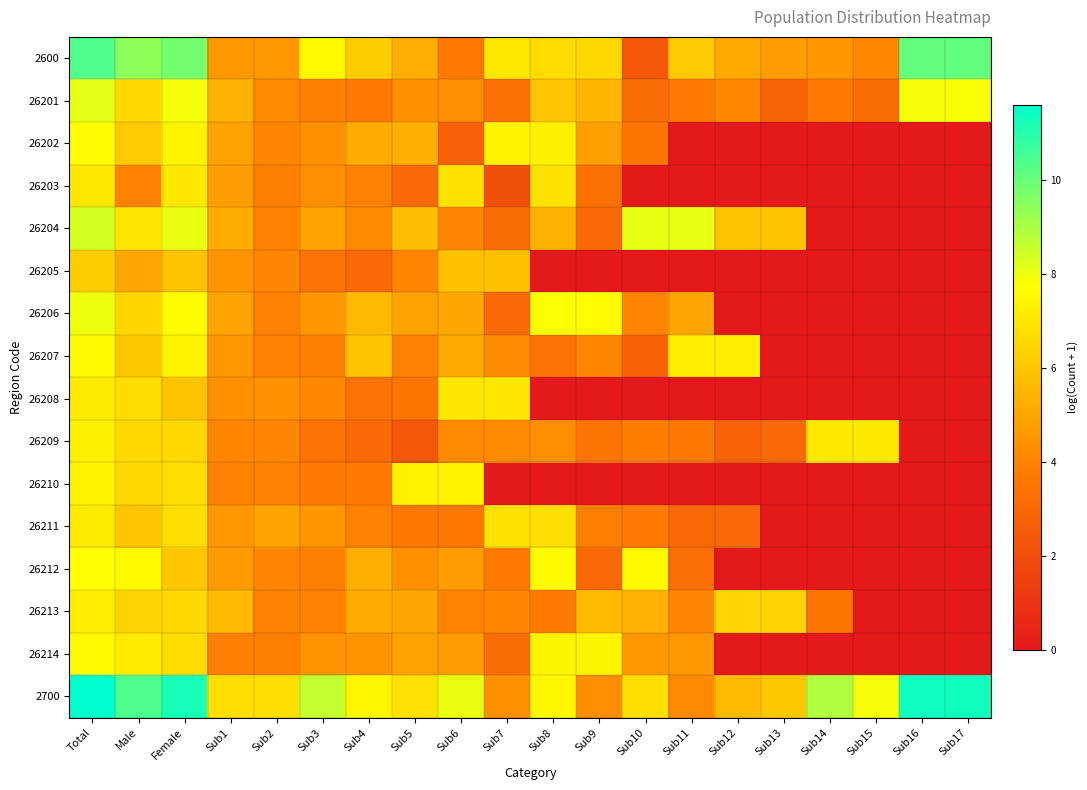

Count the number of categories in the chart.

20